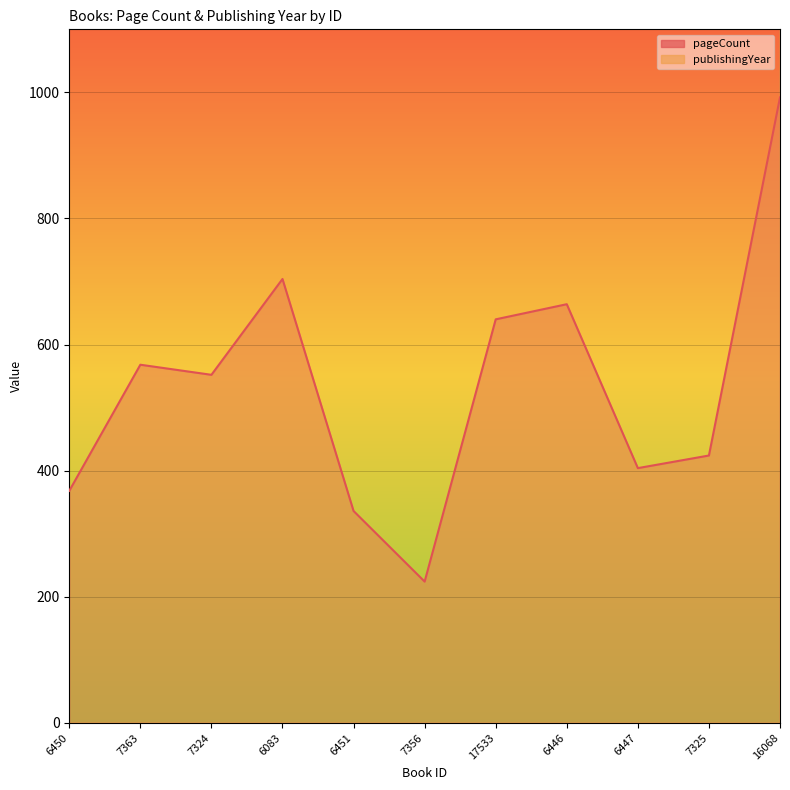

Rank the series by their maximum value, from highest to lowest.

publishingYear, pageCount